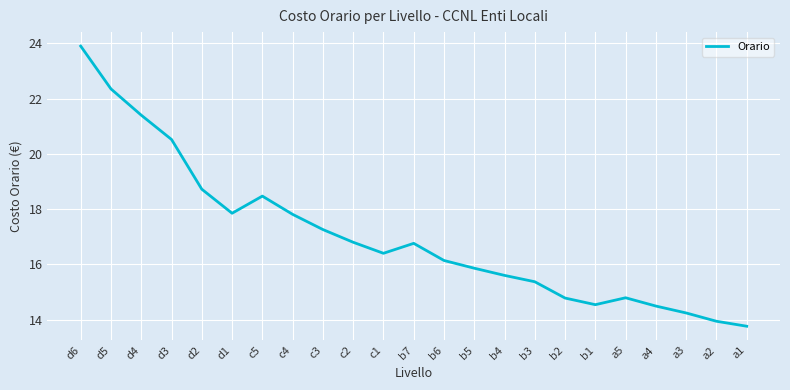

What is the smallest value displayed?

13.8